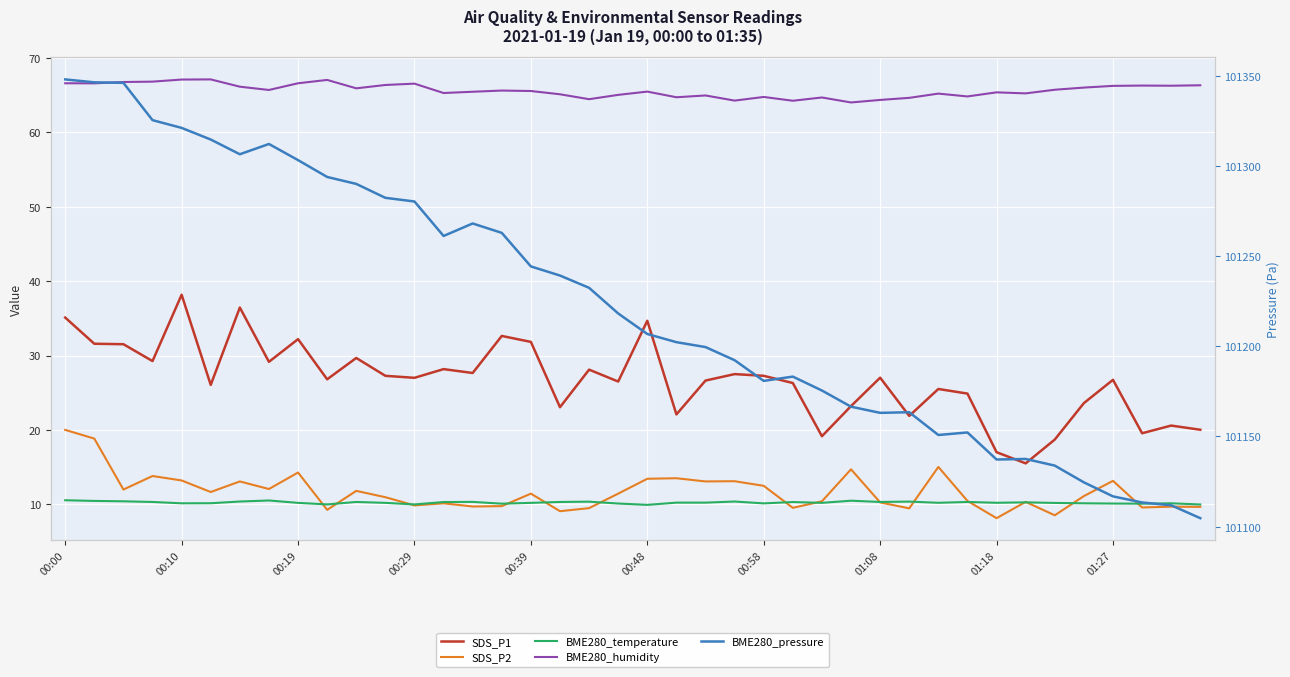

Is the value of SDS_P2 at 00:19 greater than the value of BME280_humidity at 27?

No